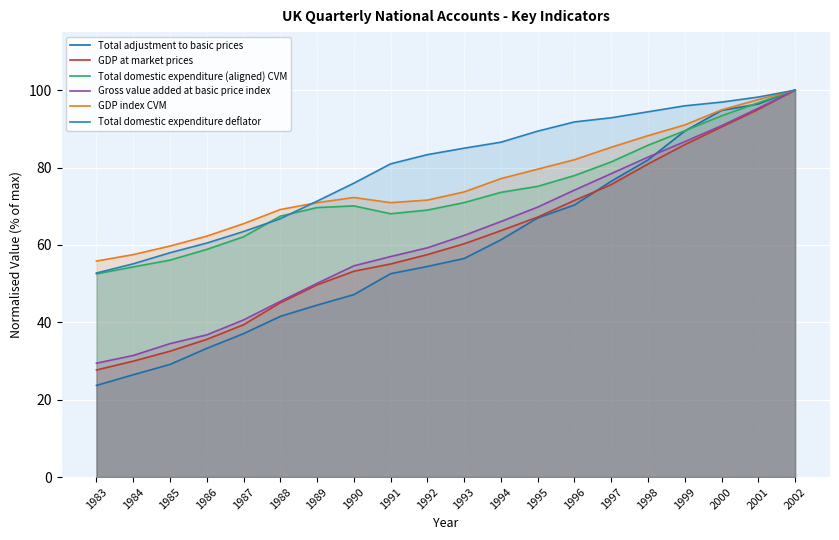

What is the maximum value for GDP index CVM?

100.0